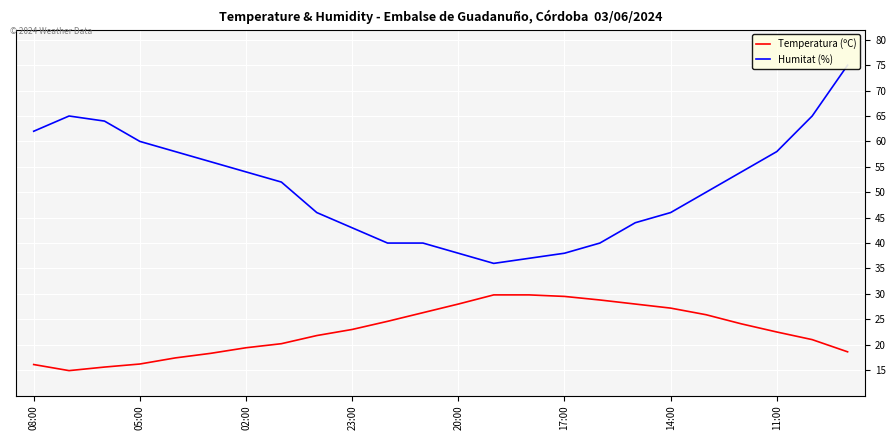

What is the maximum value for Temperatura (ºC)?

29.8